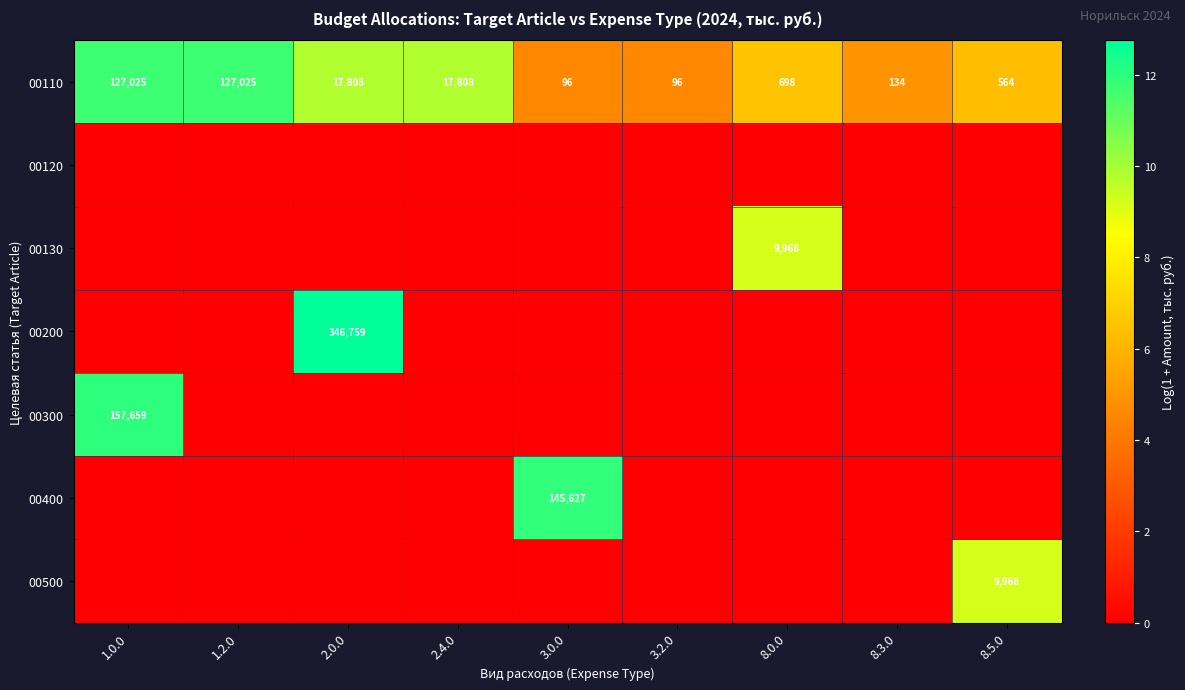

What is the difference between the highest and lowest values at 2.4.0?

9.8